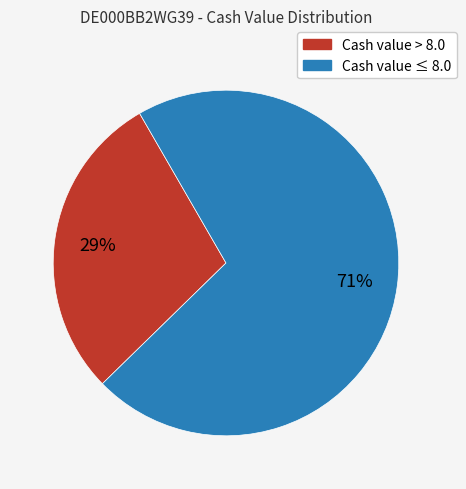

How many segments does this pie chart have?

2